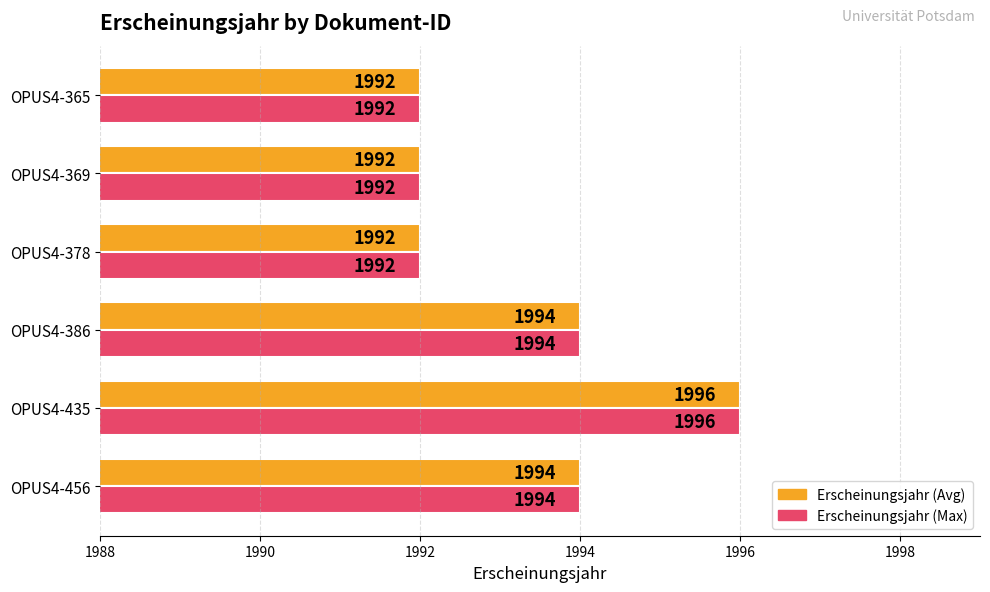

What is the total value across all series at OPUS4-435?

3992